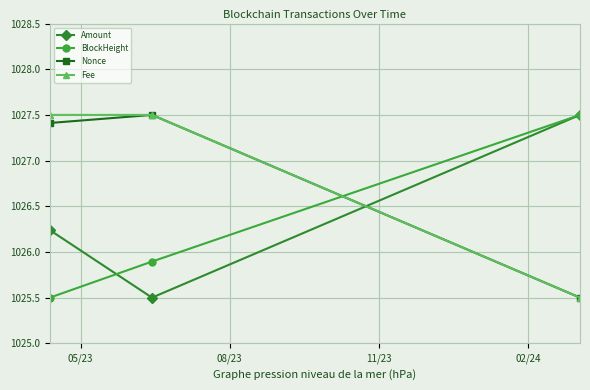

What is the value of the Amount point at the 2nd from the left?

1025.5